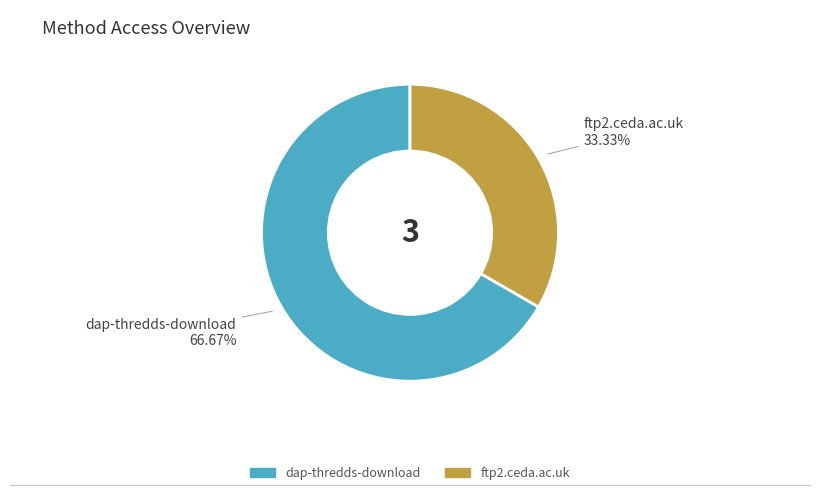

To the nearest percent, what is the combined percentage of ftp2.ceda.ac.uk and dap-thredds-download?

100%